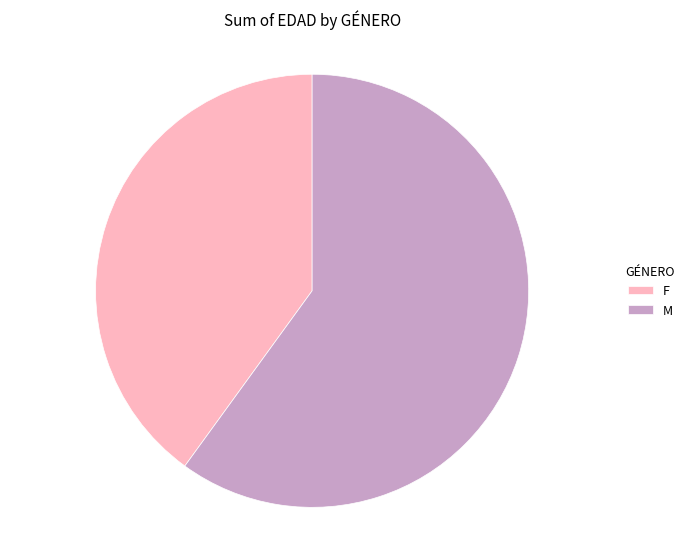

Between M and F, which is larger?

M